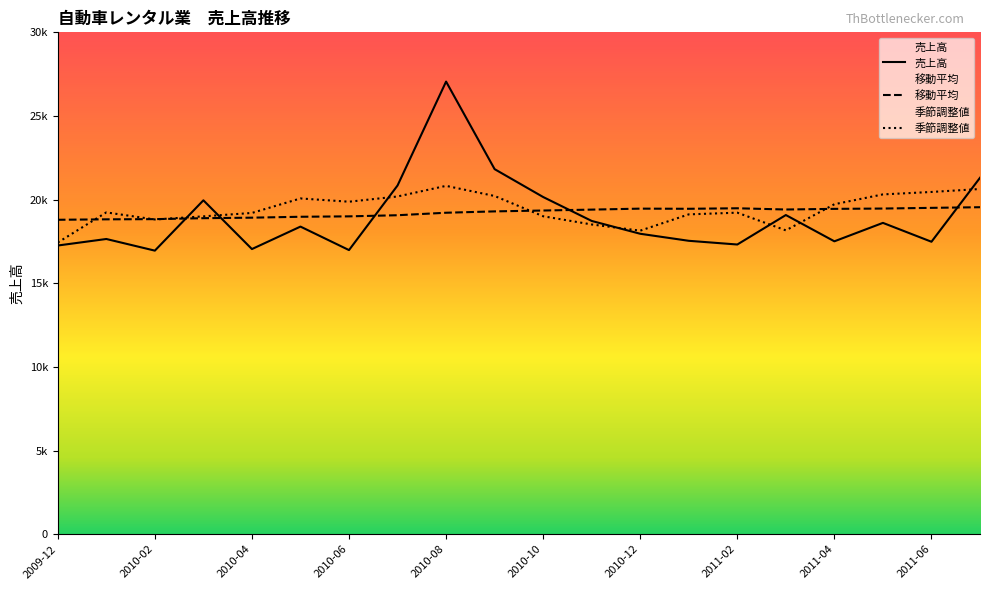

In 移動平均, how many points are higher than both neighbors (excluding endpoints)?

2